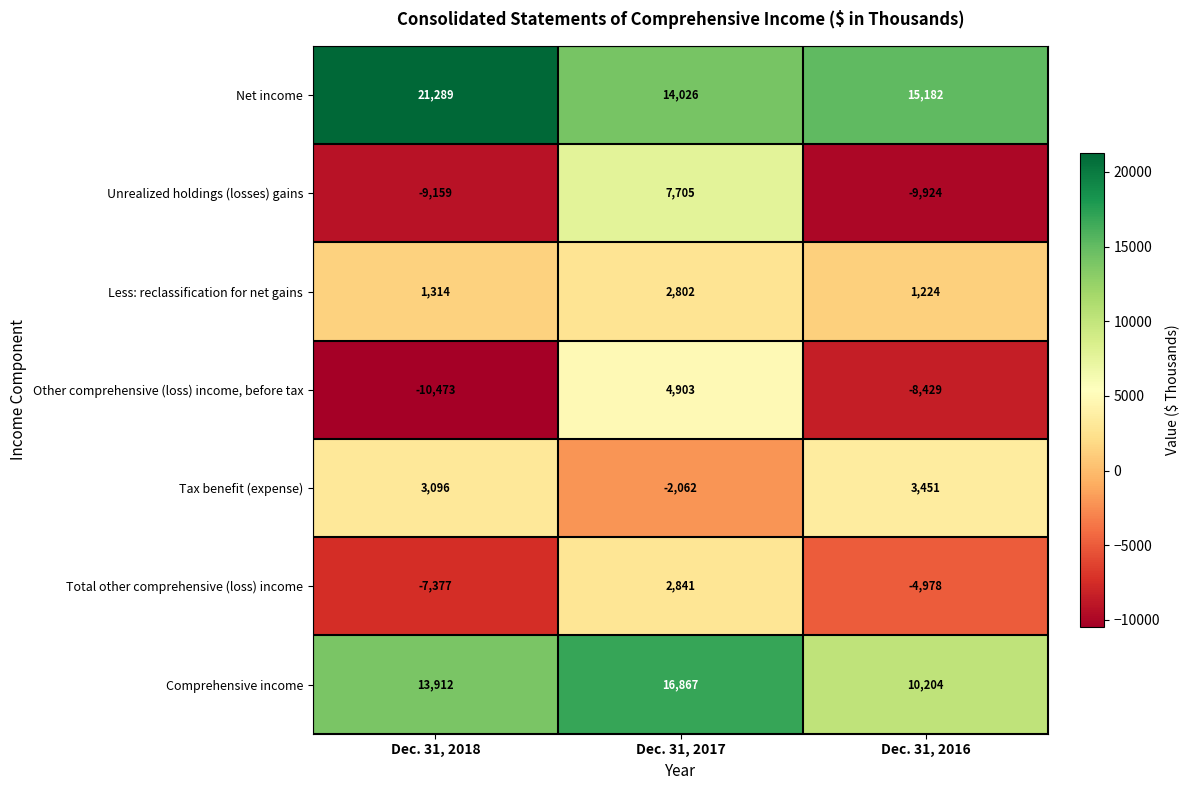

True or false: Other comprehensive (loss) income, before tax has a value of 1121 at Dec. 31, 2017.

False